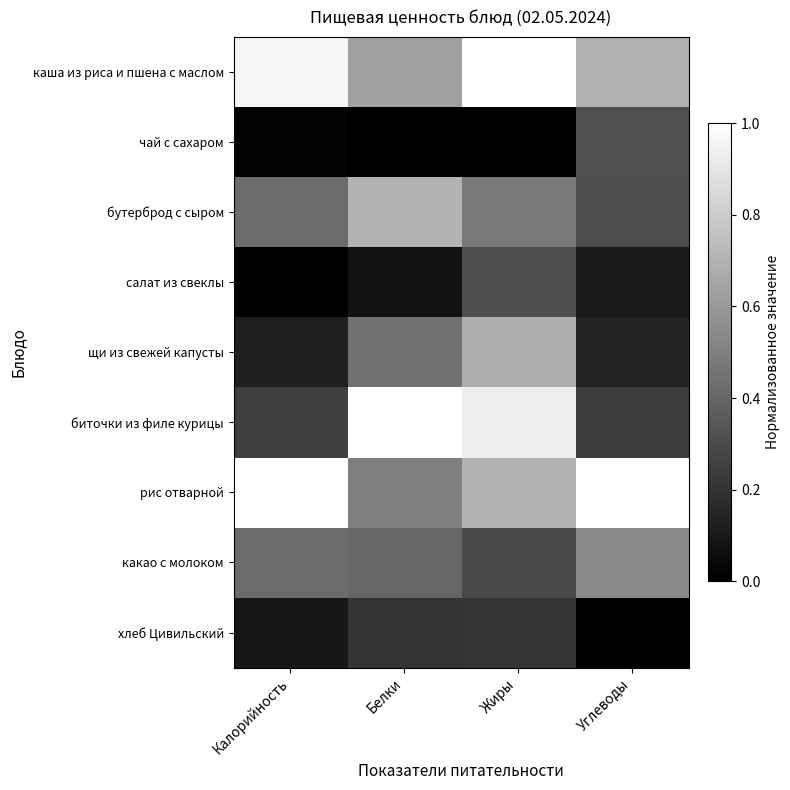

Reading left to right, extract all data points from this chart.

каша из риса и пшена с маслом: Калорийность=1.0	Белки=0.6	Жиры=1.0	Углеводы=0.7
чай с сахаром: Калорийность=0.0	Белки=0.0	Жиры=0.0	Углеводы=0.3
бутерброд с сыром: Калорийность=0.4	Белки=0.7	Жиры=0.5	Углеводы=0.3
салат из свеклы: Калорийность=0.0	Белки=0.1	Жиры=0.3	Углеводы=0.1
щи из свежей капусты: Калорийность=0.1	Белки=0.4	Жиры=0.7	Углеводы=0.1
биточки из филе курицы: Калорийность=0.3	Белки=1.0	Жиры=0.9	Углеводы=0.2
рис отварной: Калорийность=1.0	Белки=0.5	Жиры=0.7	Углеводы=1.0
какао с молоком: Калорийность=0.4	Белки=0.4	Жиры=0.3	Углеводы=0.5
хлеб Цивильский: Калорийность=0.1	Белки=0.2	Жиры=0.2	Углеводы=0.0